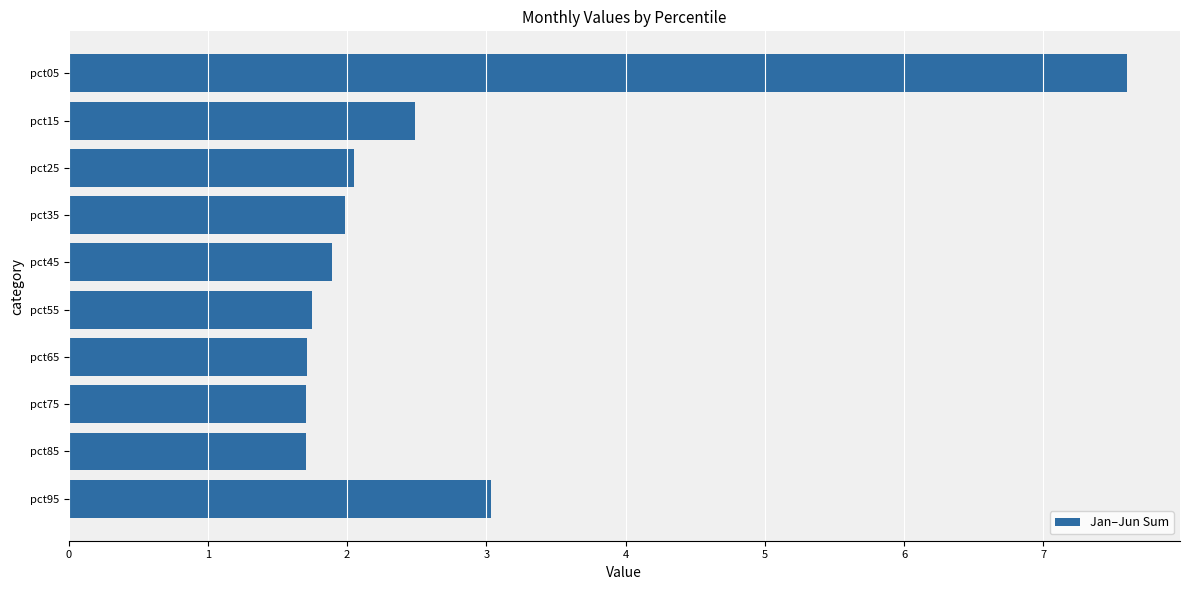

What is the greatest value displayed?

7.6